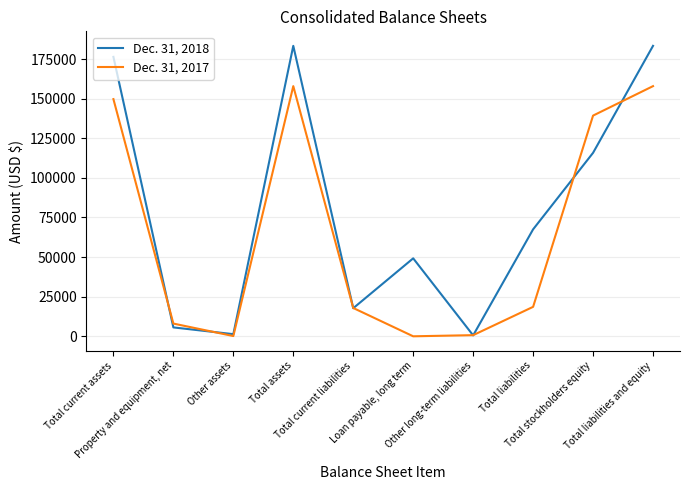

Between which two adjacent categories do Dec. 31, 2017 and Dec. 31, 2018 first intersect?

Total current assets and Property and equipment, net